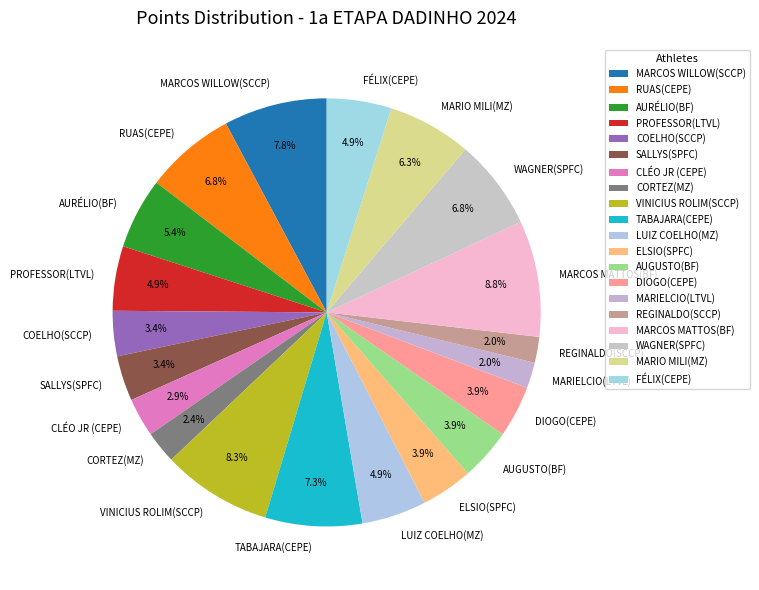

Which has a higher value, CORTEZ(MZ) or AURÉLIO(BF)?

AURÉLIO(BF)